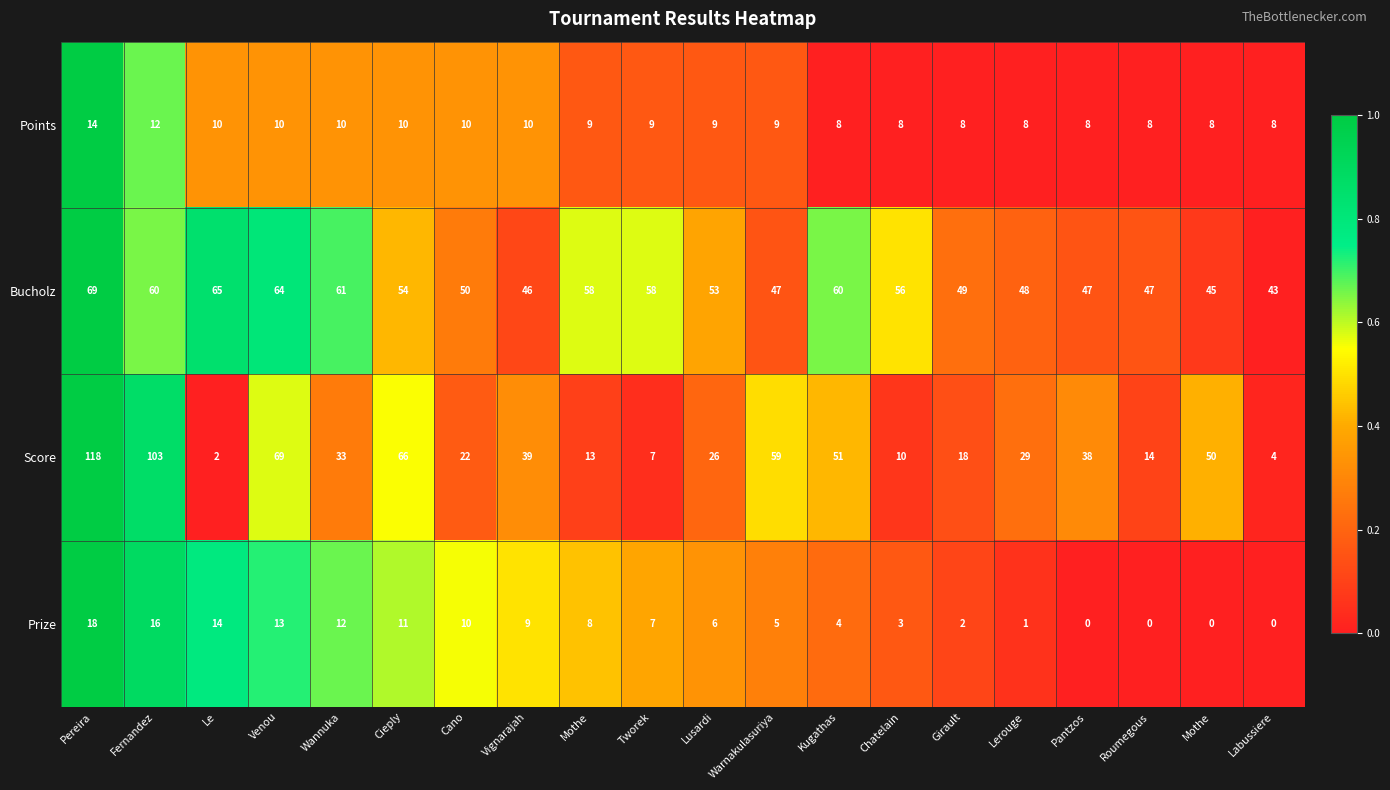

How many data points does each series have?

20